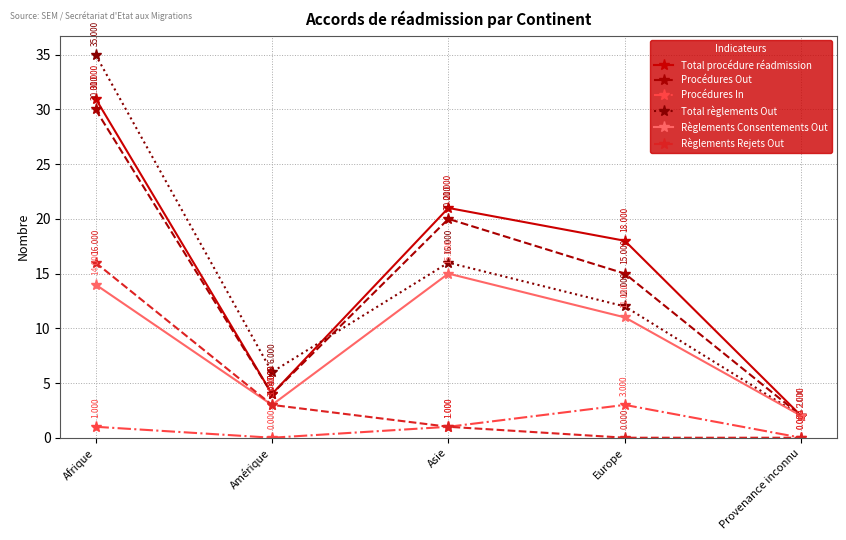

Which series has the widest spread of values?

Total règlements Out